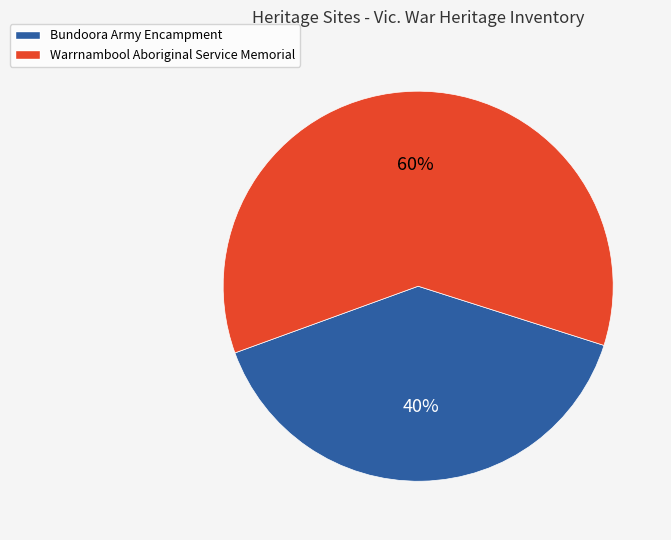

Which slice is the smallest?

Bundoora Army Encampment